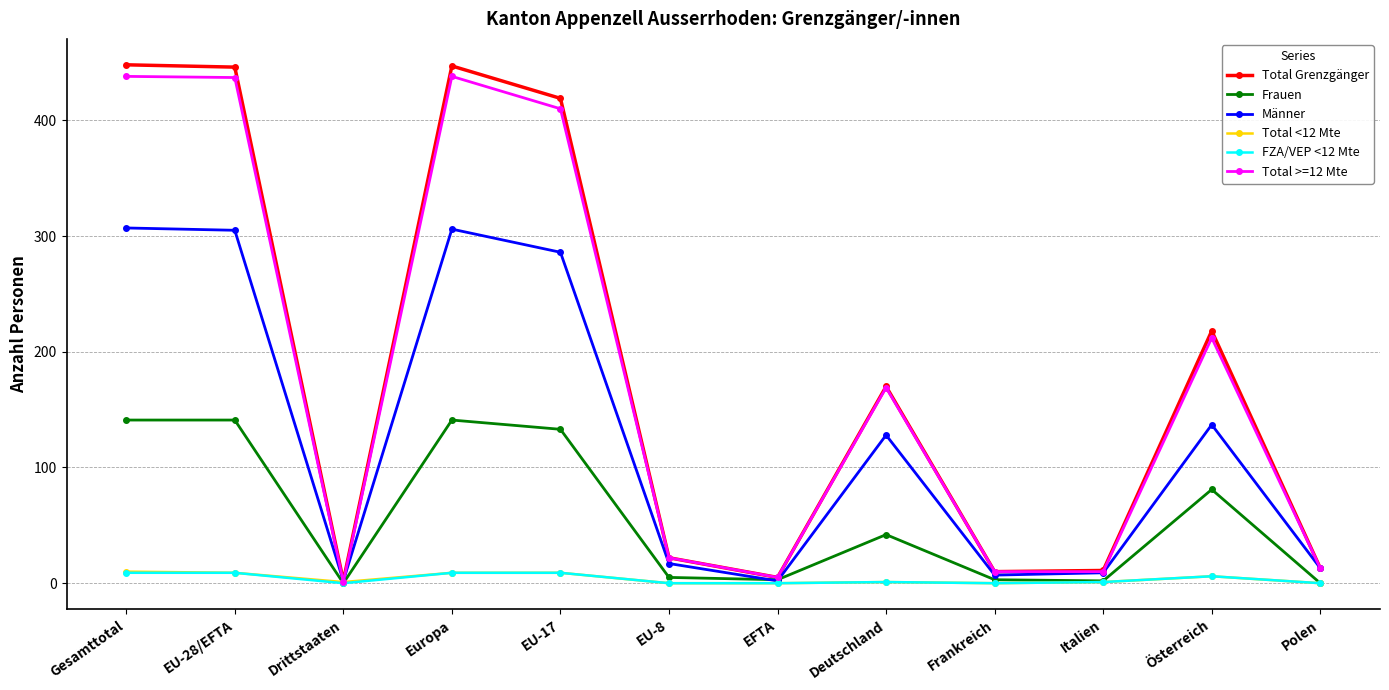

What is the greatest value displayed?

448